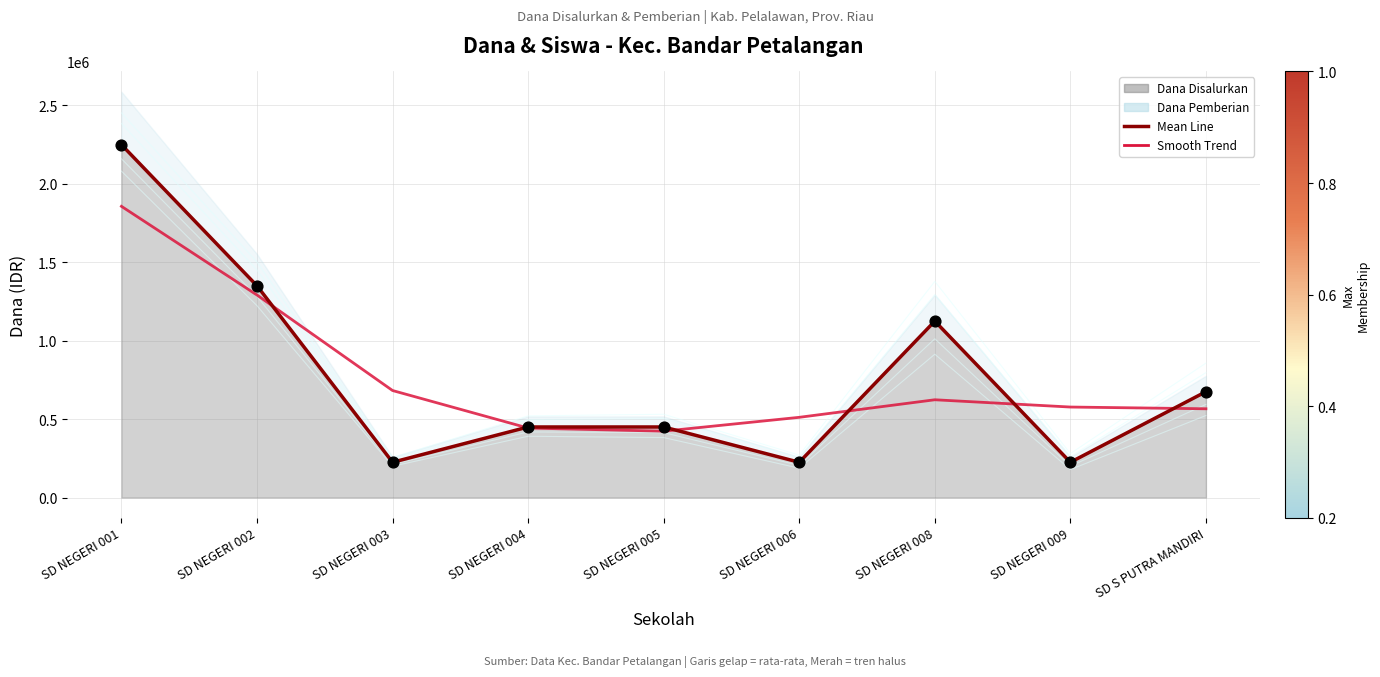

Which series contains the lowest Y value?

Dana Disalurkan (line)